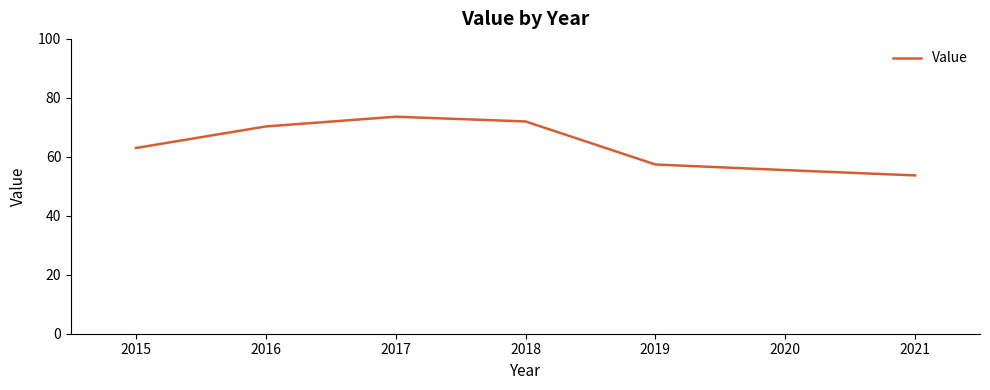

How many series are shown in this chart?

1